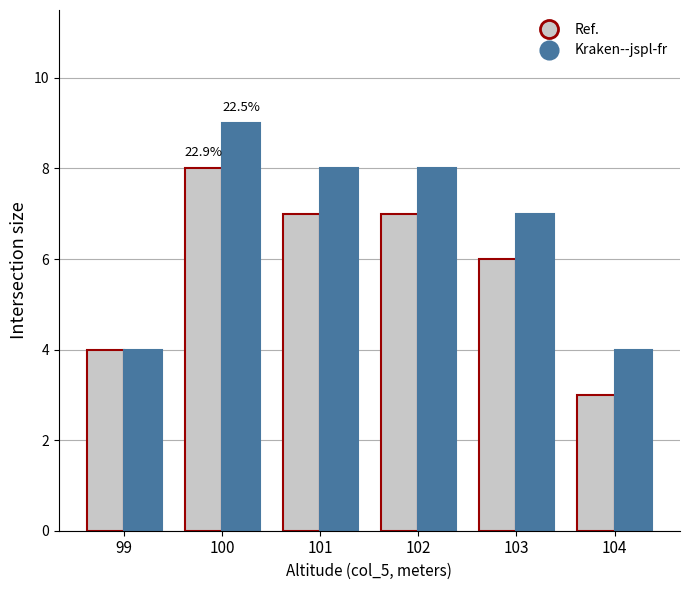

What is the greatest value displayed?

9